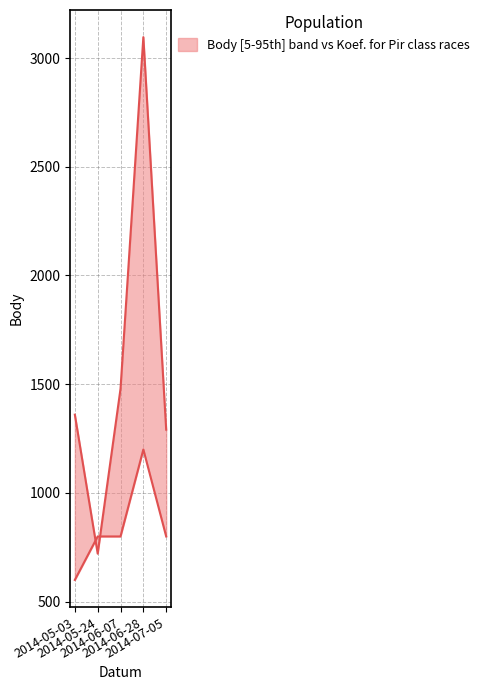

Reading left to right, list all the values displayed in this chart.

Body: 2014-05-03=1360	2014-05-24=721	2014-06-07=1479	2014-06-28=3096	2014-07-05=1291
Koef.: 2014-05-03=600	2014-05-24=800	2014-06-07=800	2014-06-28=1200	2014-07-05=800